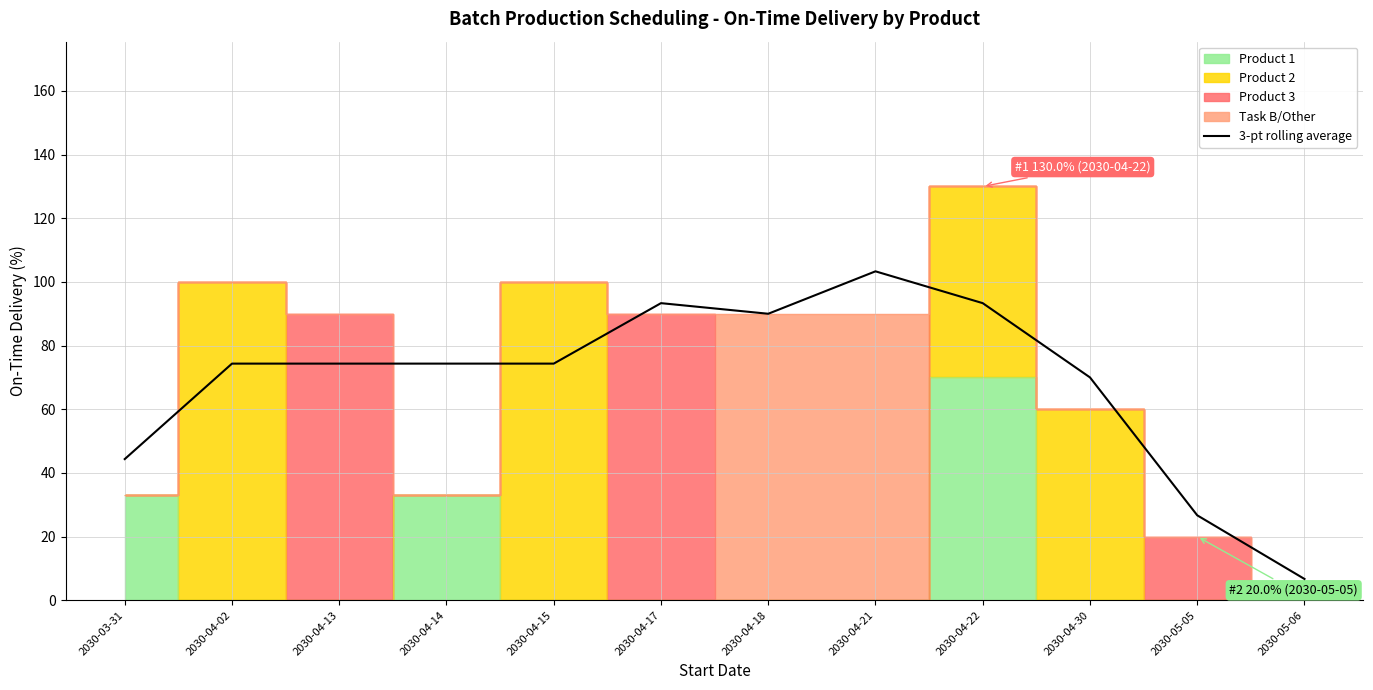

List the labels in order of value, smallest first.

2030-05-06, 2030-05-05, 2030-03-31, 2030-04-30, 2030-04-02, 2030-04-13, 2030-04-14, 2030-04-15, 2030-04-18, 2030-04-17, 2030-04-22, 2030-04-21